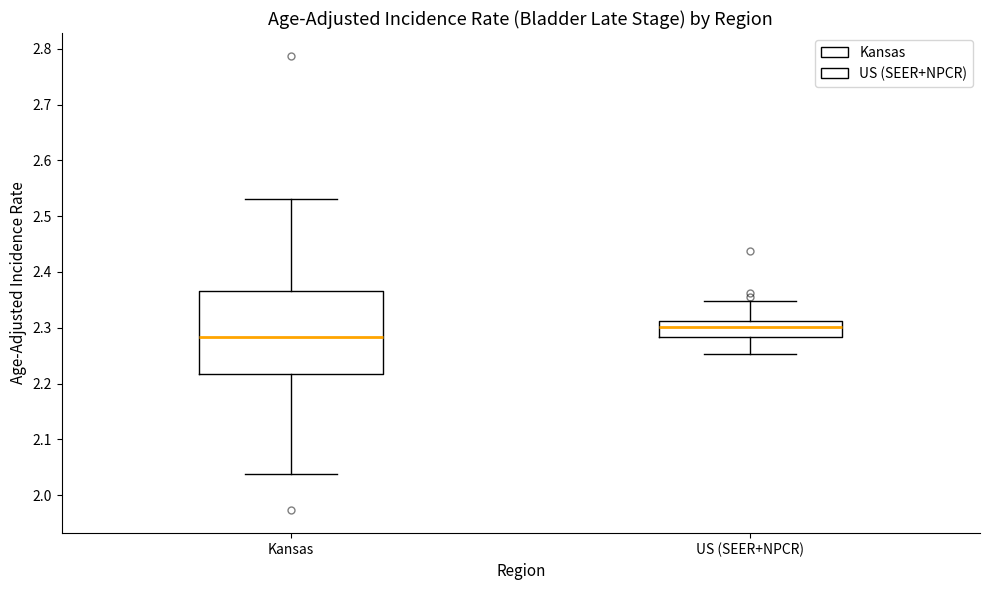

Comparing the boxes themselves (not the whiskers), which one is the tallest?

Kansas